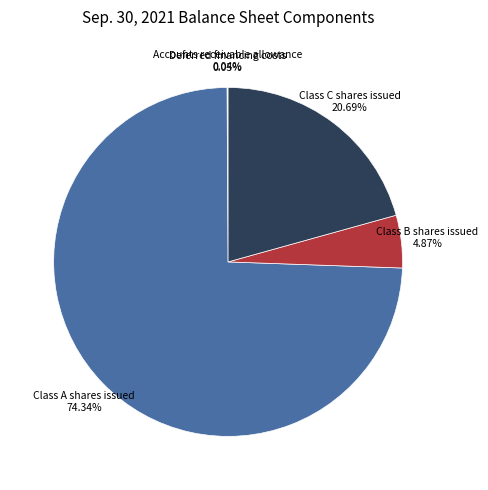

What portion of the pie excludes Class B shares issued?

95.1%